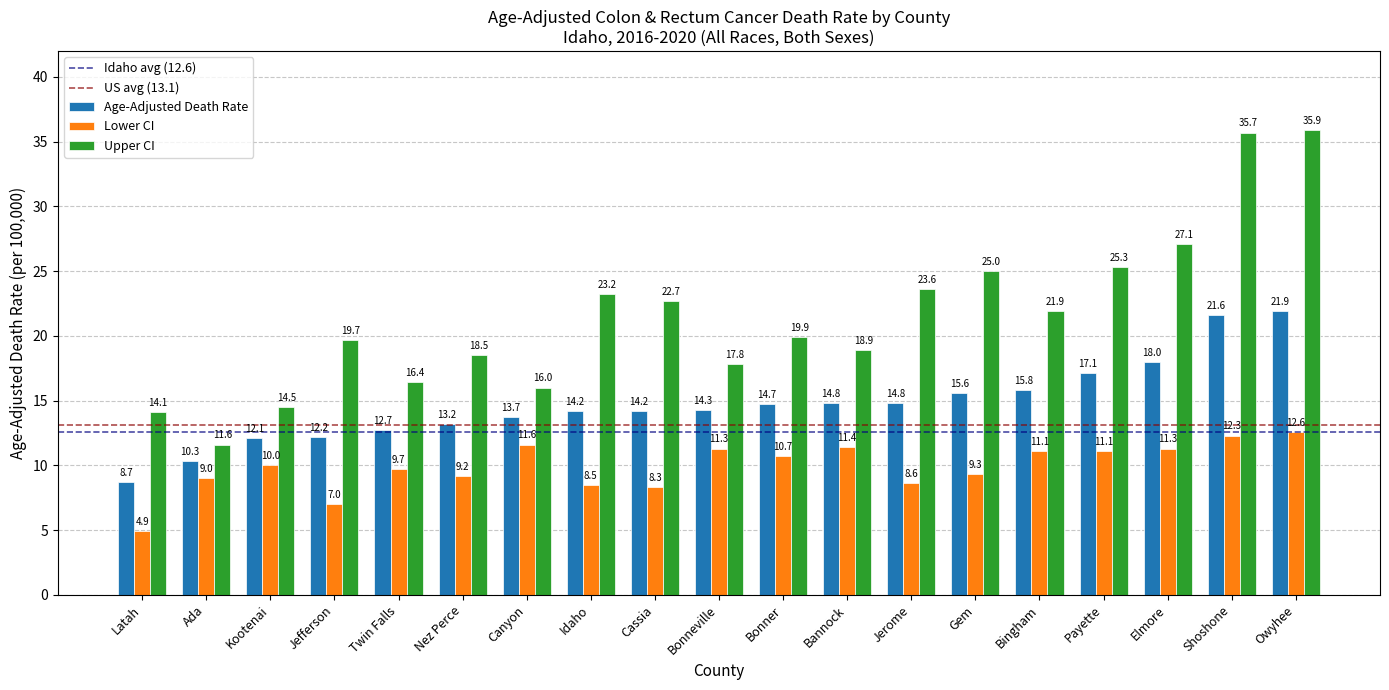

What position from the right is Idaho?

12